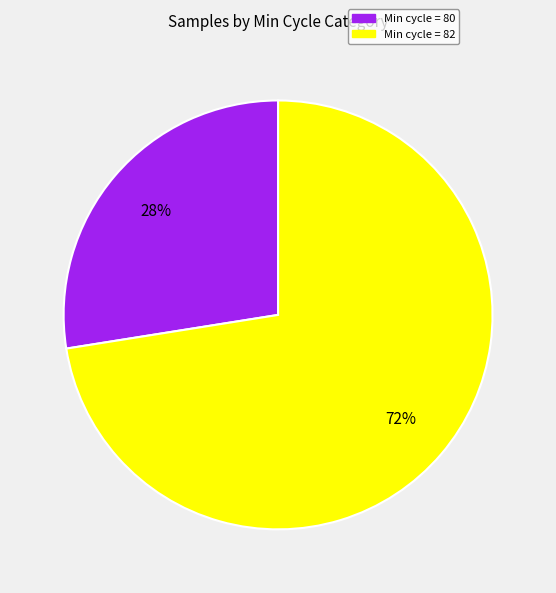

Is the sum of Min cycle = 82 and Min cycle = 80 greater than half?

Yes